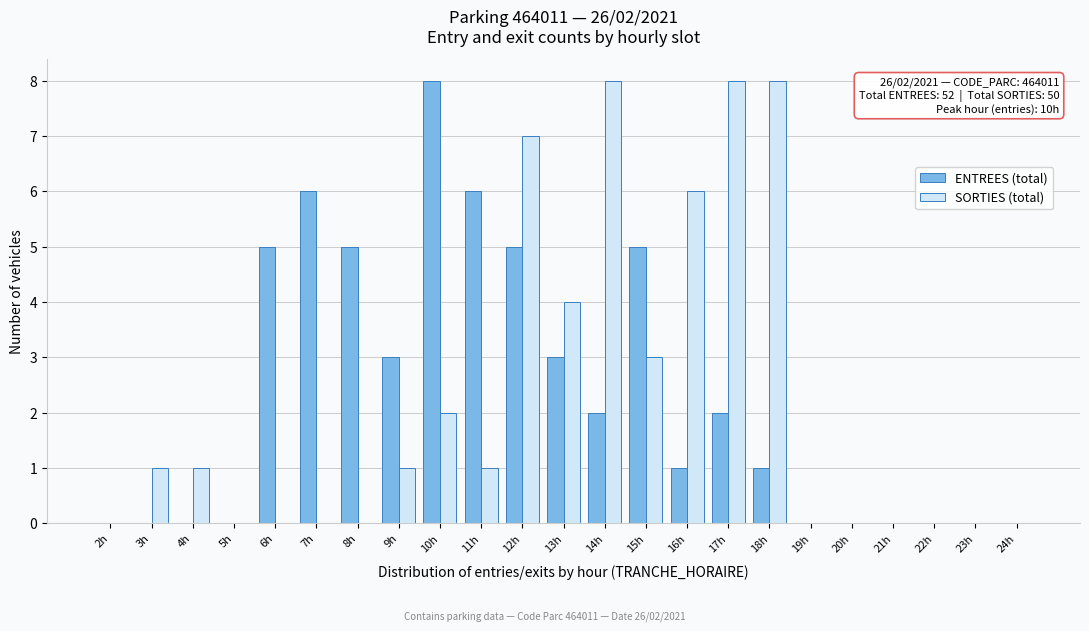

Is it true that ENTREES (total) equals 5 at 6h?

True